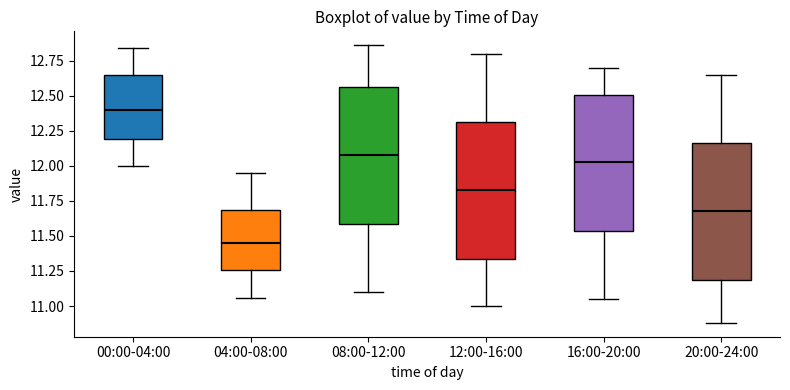

Reading left to right, transcribe this box plot: for each box, give where its median line is, the range the box spans, and where its two whiskers end, as read against the y-axis. The values are not printed on the chart, so give them approximately, as read against the axis.

00:00-04:00: median 12.40, box 12.20 to 12.65, whiskers 12.00 to 12.85
04:00-08:00: median 11.45, box 11.25 to 11.70, whiskers 11.05 to 11.95
08:00-12:00: median 12.10, box 11.60 to 12.55, whiskers 11.10 to 12.85
12:00-16:00: median 11.85, box 11.35 to 12.30, whiskers 11.00 to 12.80
16:00-20:00: median 12.05, box 11.55 to 12.50, whiskers 11.05 to 12.70
20:00-24:00: median 11.70, box 11.20 to 12.15, whiskers 10.90 to 12.65